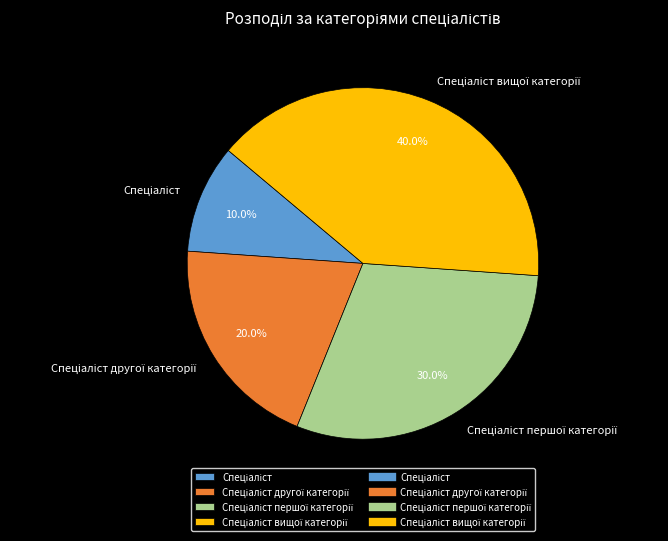

Is there any slice that represents more than half of the pie?

No